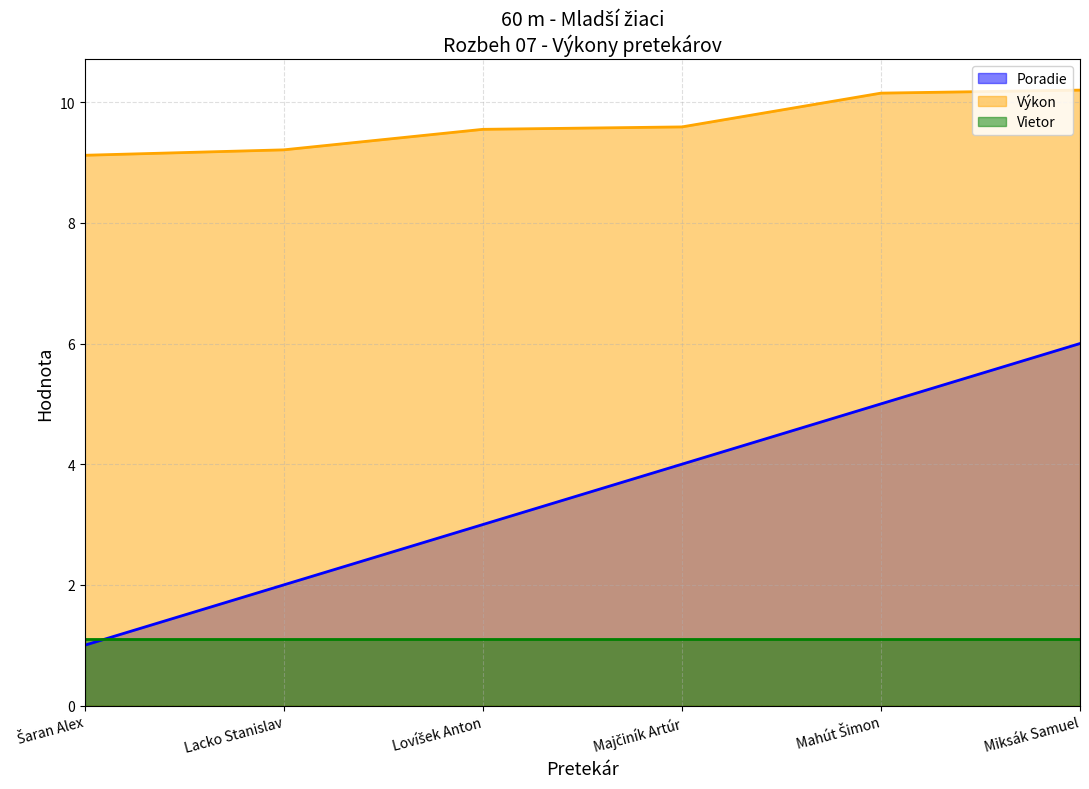

Read the Poradie value at Šaran Alex.

1.0